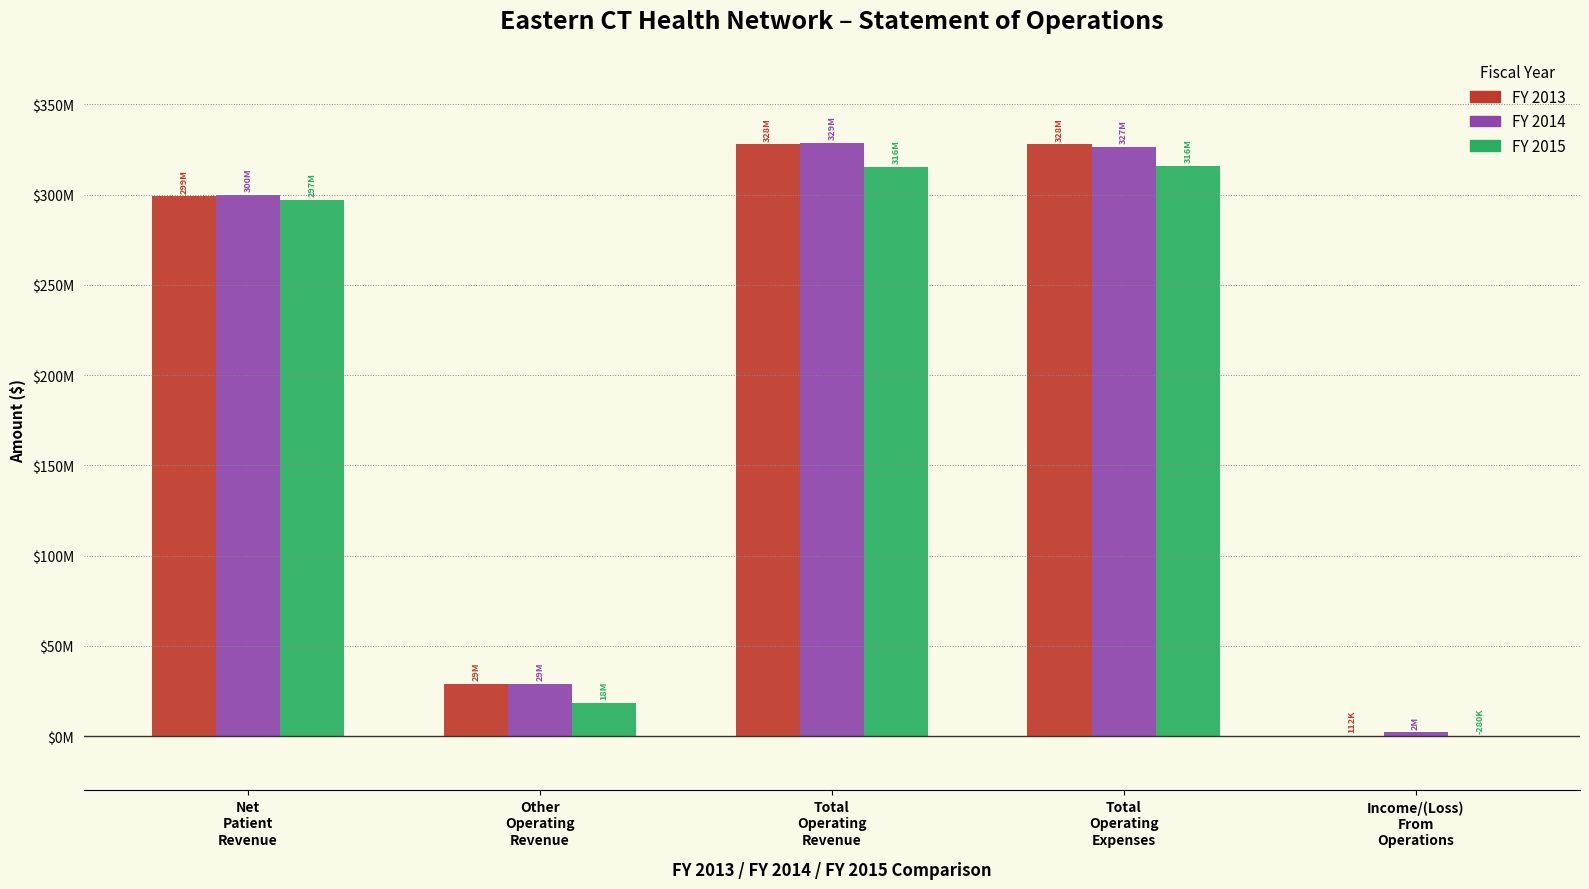

What are all the series names shown in the legend?

FY 2013, FY 2014, FY 2015